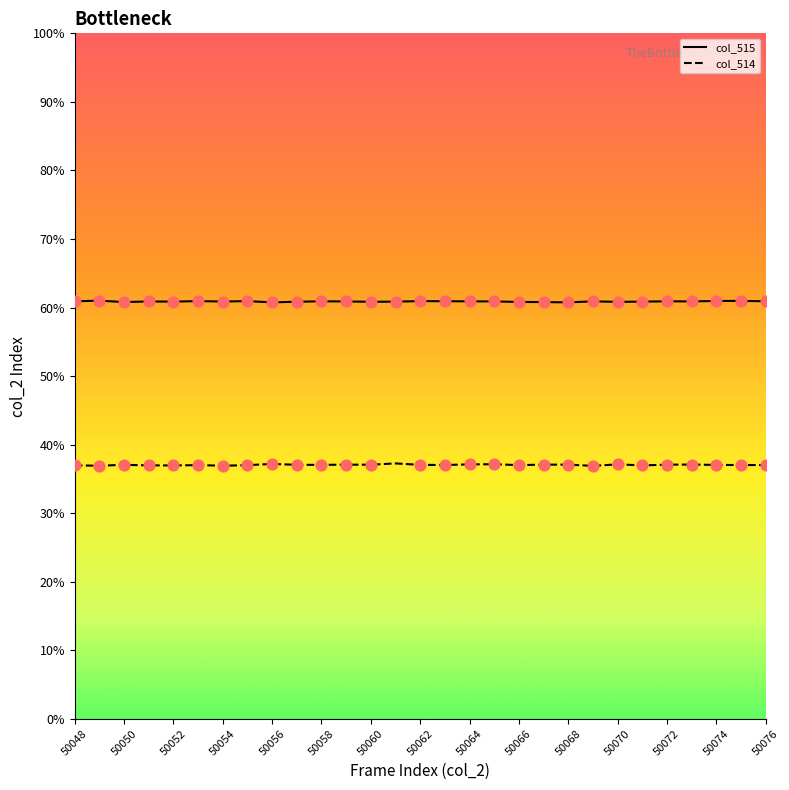

At which category is the sum across all series the highest?

50074